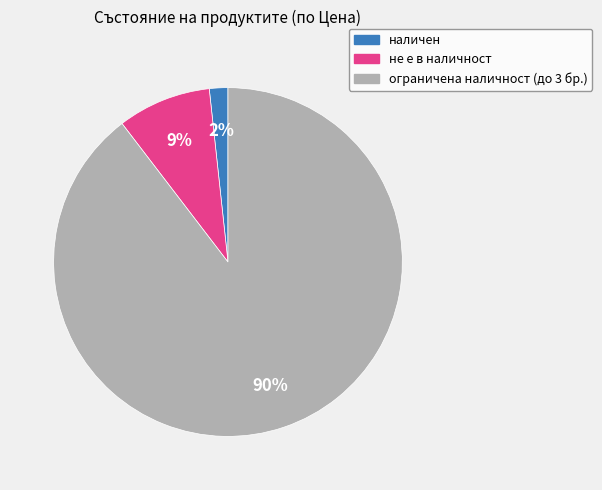

Which has a higher value, наличен or ограничена наличност (до 3 бр.)?

ограничена наличност (до 3 бр.)